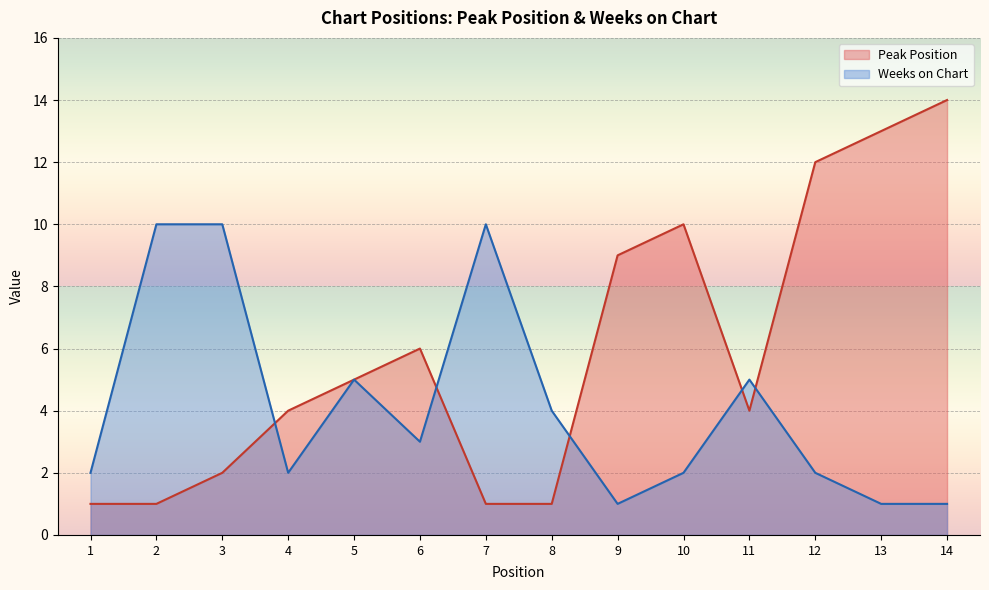

Between 11 and 12, which is larger?

12